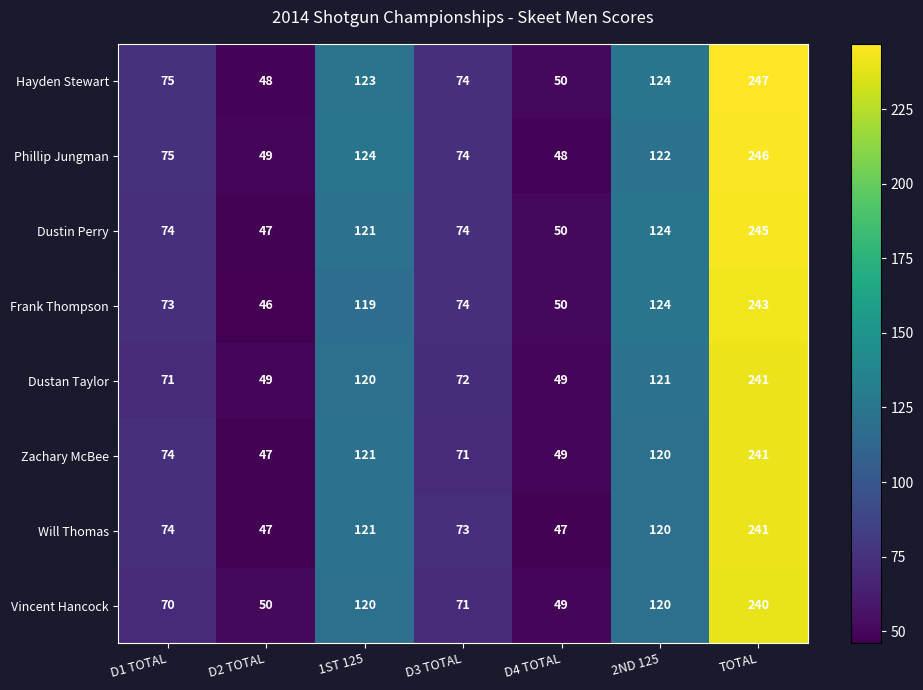

What is the difference between the highest and lowest values at TOTAL?

7